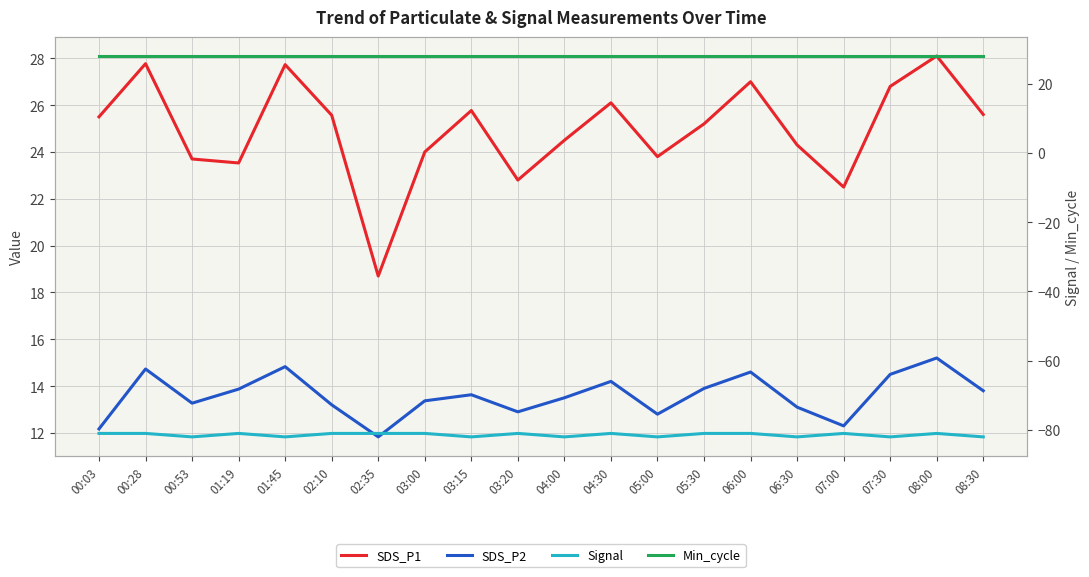

Reading left to right, list all the values displayed in this chart.

SDS_P1: 00:03=25.5	00:28=27.8	00:53=23.7	01:19=23.5	01:45=27.7	02:10=25.6	02:35=18.7	03:00=24.0	03:15=25.8	03:20=22.8	04:00=24.5	04:30=26.1	05:00=23.8	05:30=25.2	06:00=27.0	06:30=24.3	07:00=22.5	07:30=26.8	08:00=28.1	08:30=25.6
SDS_P2: 00:03=12.2	00:28=14.7	00:53=13.3	01:19=13.9	01:45=14.8	02:10=13.2	02:35=11.8	03:00=13.4	03:15=13.6	03:20=12.9	04:00=13.5	04:30=14.2	05:00=12.8	05:30=13.9	06:00=14.6	06:30=13.1	07:00=12.3	07:30=14.5	08:00=15.2	08:30=13.8
Signal: 00:03=-81.0	00:28=-81.0	00:53=-82.0	01:19=-81.0	01:45=-82.0	02:10=-81.0	02:35=-81.0	03:00=-81.0	03:15=-82.0	03:20=-81.0	04:00=-82.0	04:30=-81.0	05:00=-82.0	05:30=-81.0	06:00=-81.0	06:30=-82.0	07:00=-81.0	07:30=-82.0	08:00=-81.0	08:30=-82.0
Min_cycle: 00:03=28.0	00:28=28.0	00:53=28.0	01:19=28.0	01:45=28.0	02:10=28.0	02:35=28.0	03:00=28.0	03:15=28.0	03:20=28.0	04:00=28.0	04:30=28.0	05:00=28.0	05:30=28.0	06:00=28.0	06:30=28.0	07:00=28.0	07:30=28.0	08:00=28.0	08:30=28.0